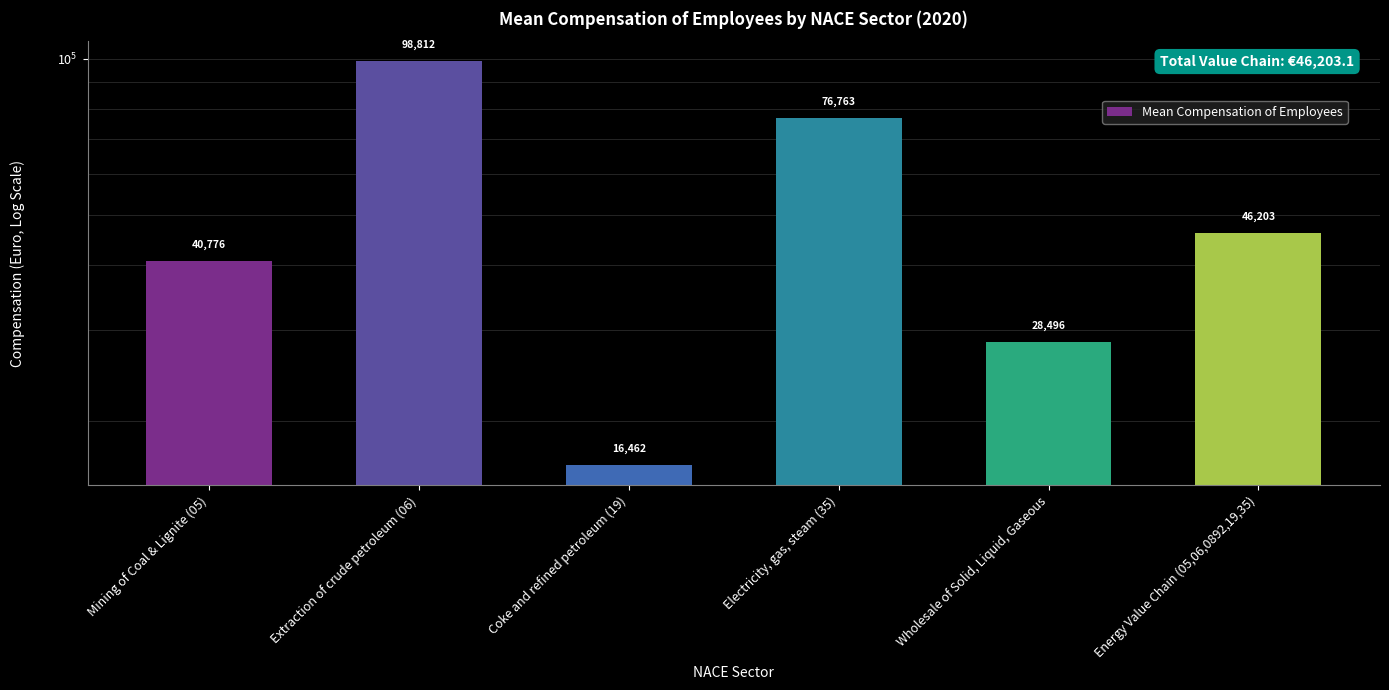

Does the chart contain stacked bars?

No